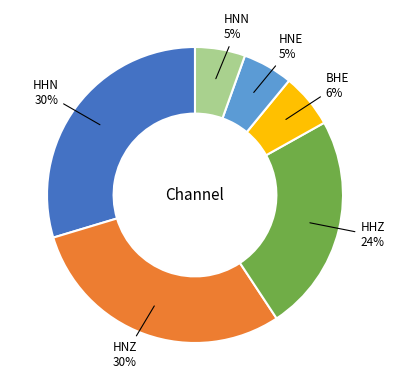

Is there any slice that represents more than half of the pie?

No